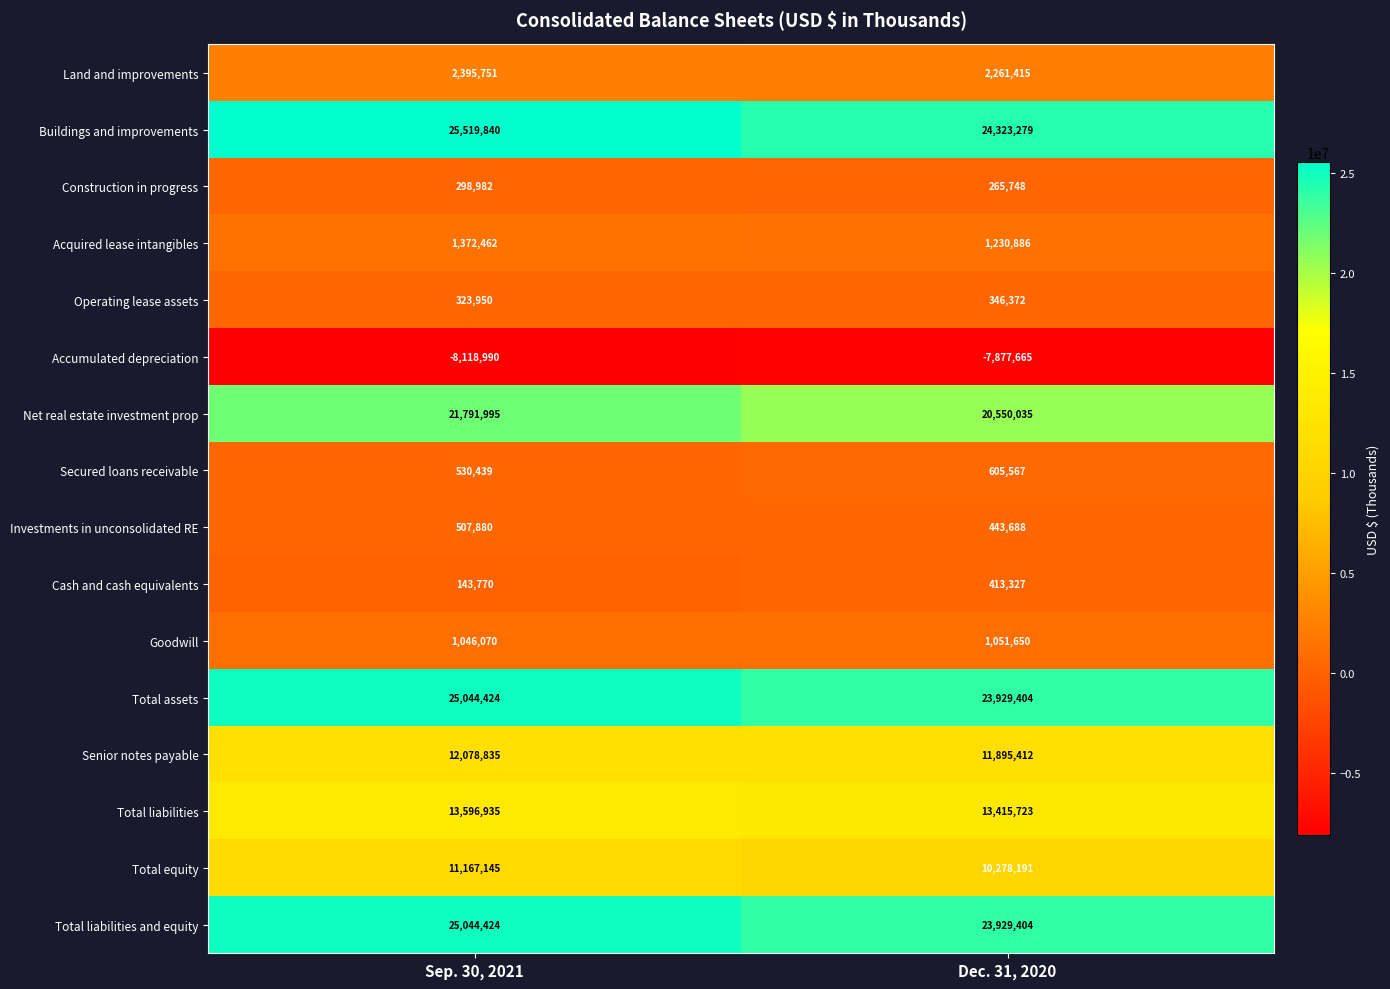

At which category is the sum across all series the highest?

Sep. 30, 2021